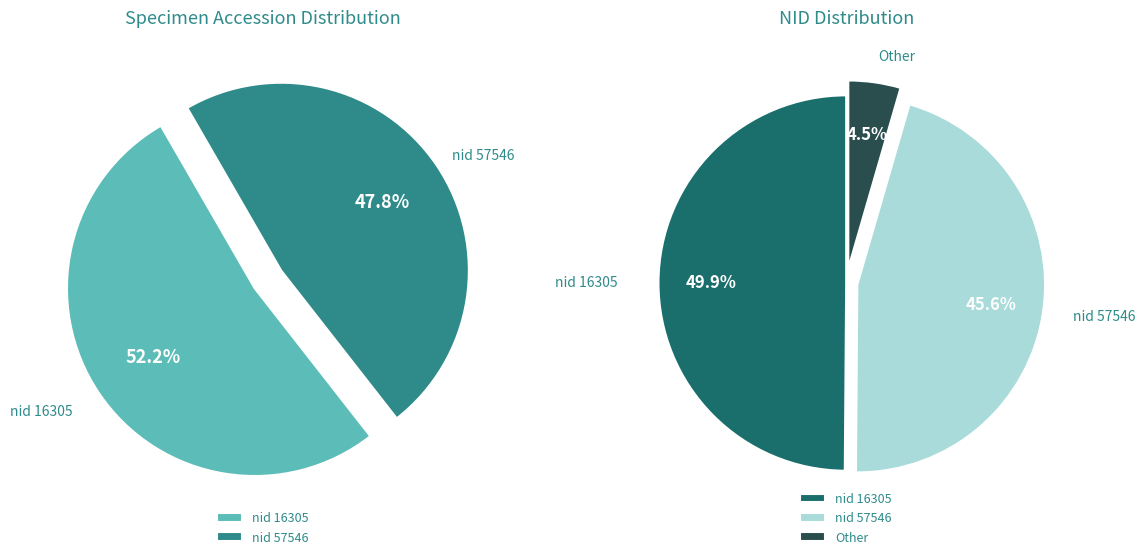

To the nearest percent, what portion does 57546 represent?

48%